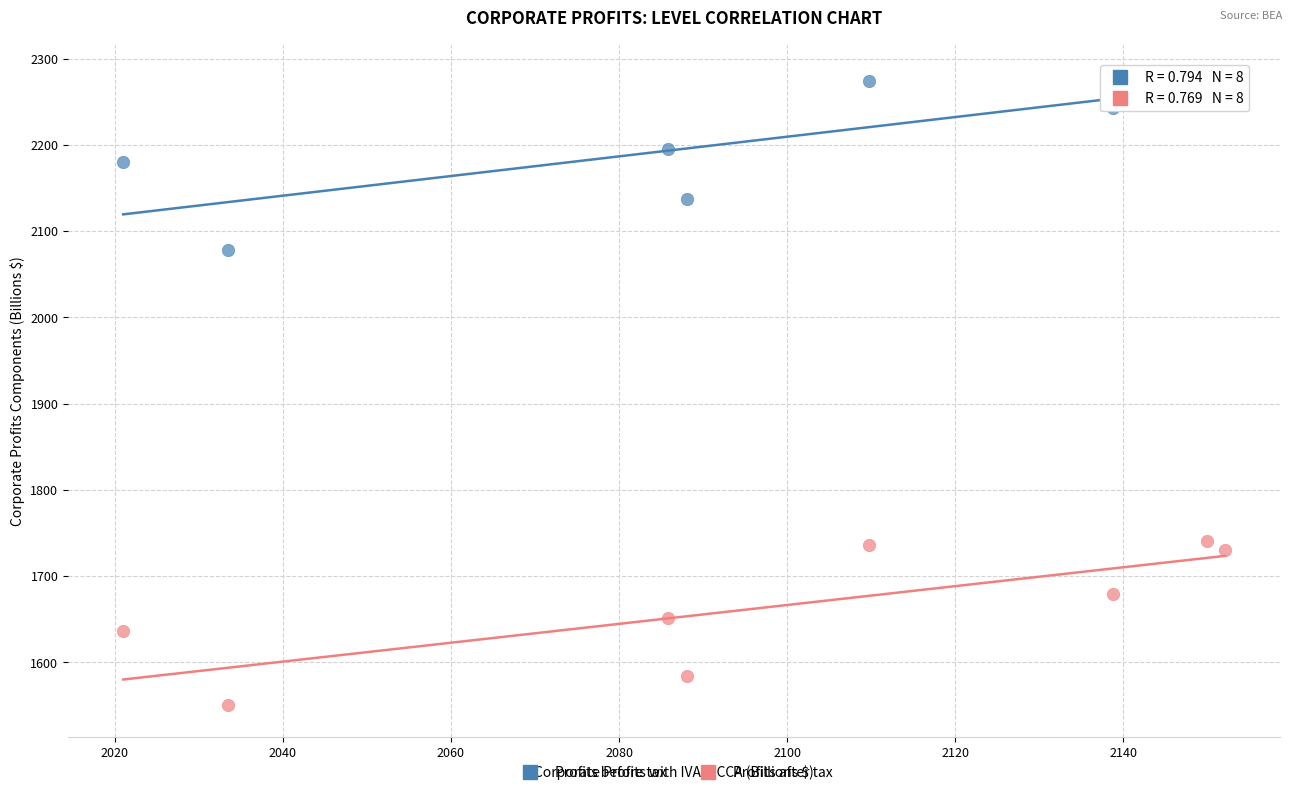

Which series contains the lowest Y value?

Profits after tax